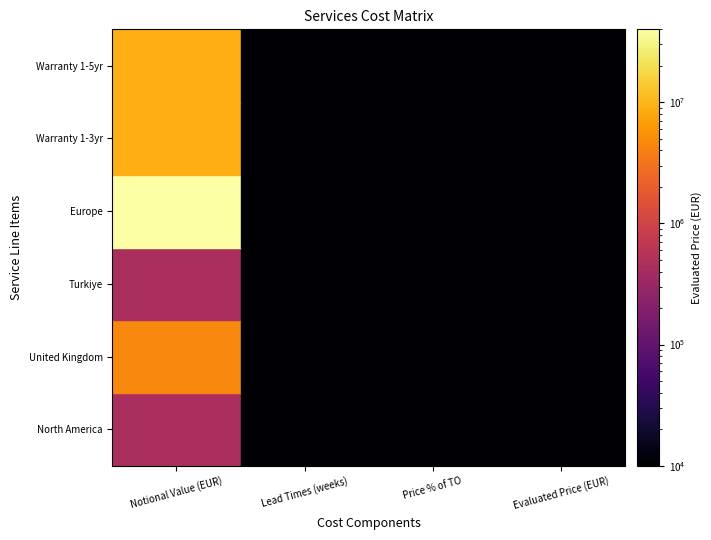

The value of Europe at 0 is 15257942. True or false?

False